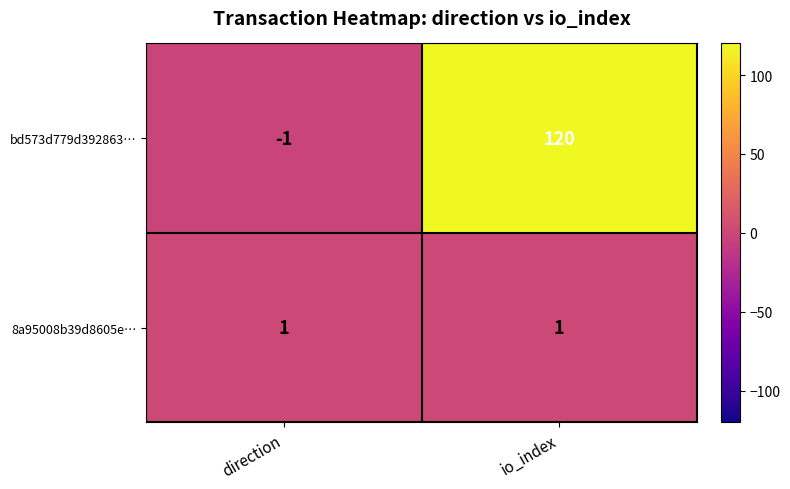

Rank the series by their maximum value, from lowest to highest.

8a95008b39d8605e…, bd573d779d392863…